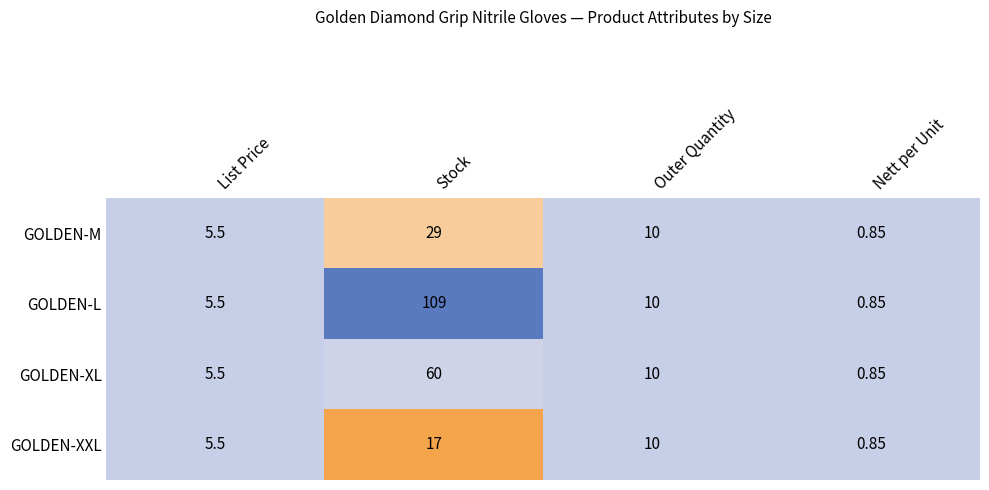

At which category does the chart reach its minimum across all series?

Nett per Unit